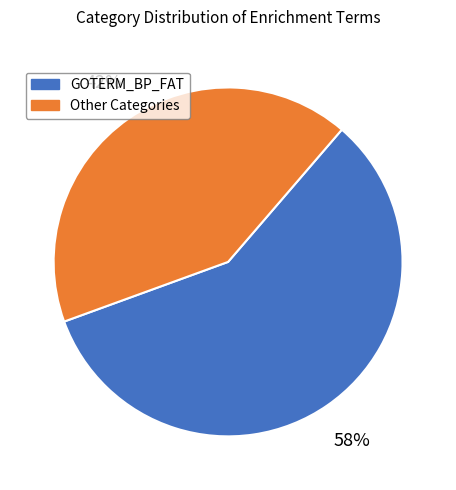

To the nearest percent, what is the difference between the largest and smallest slice percentages?

16%